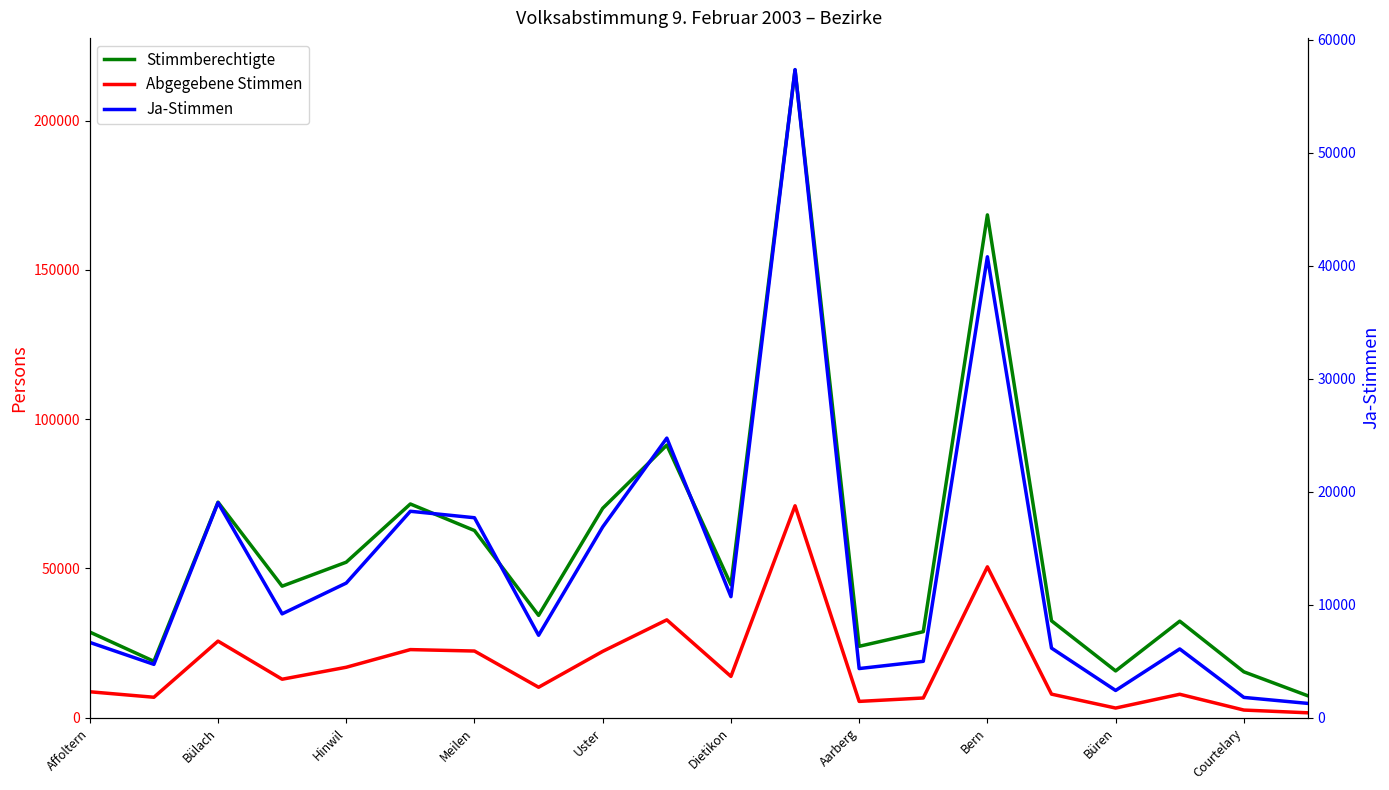

At which category is the sum across all series the highest?

11